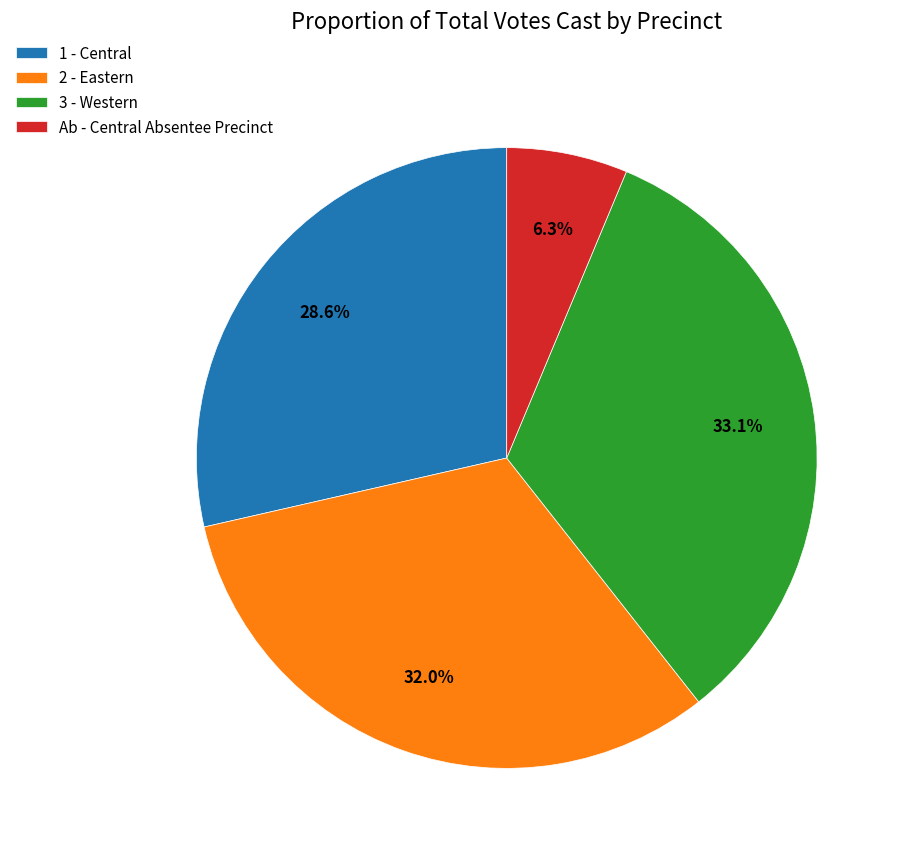

To the nearest percent, what portion does 1 - Central represent?

29%